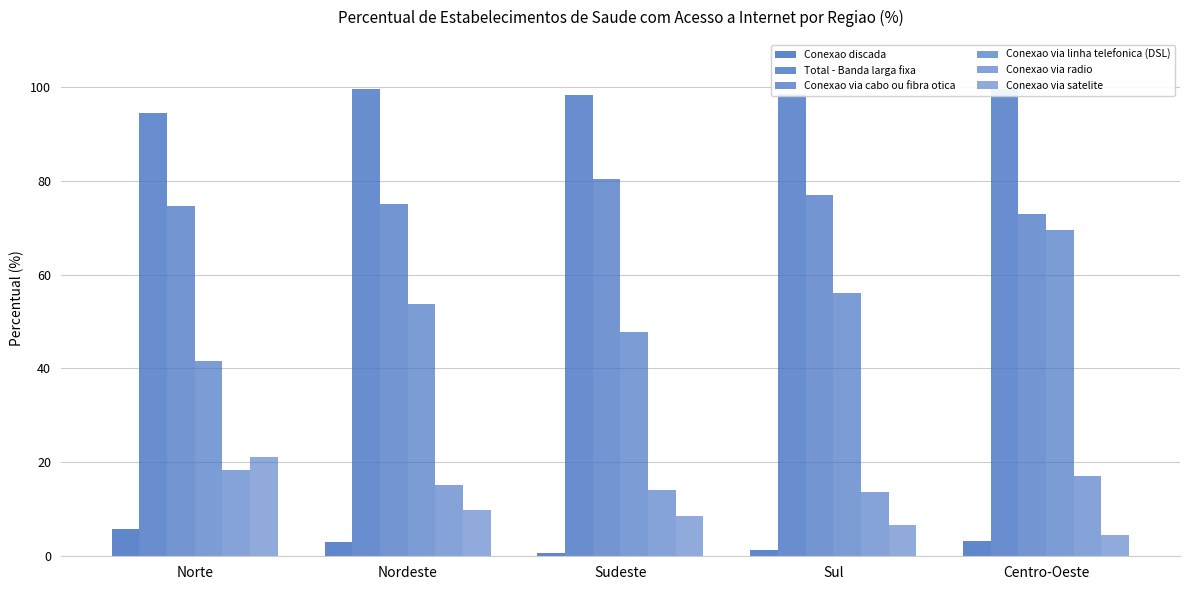

Which has a higher value, Nordeste or Norte?

Norte